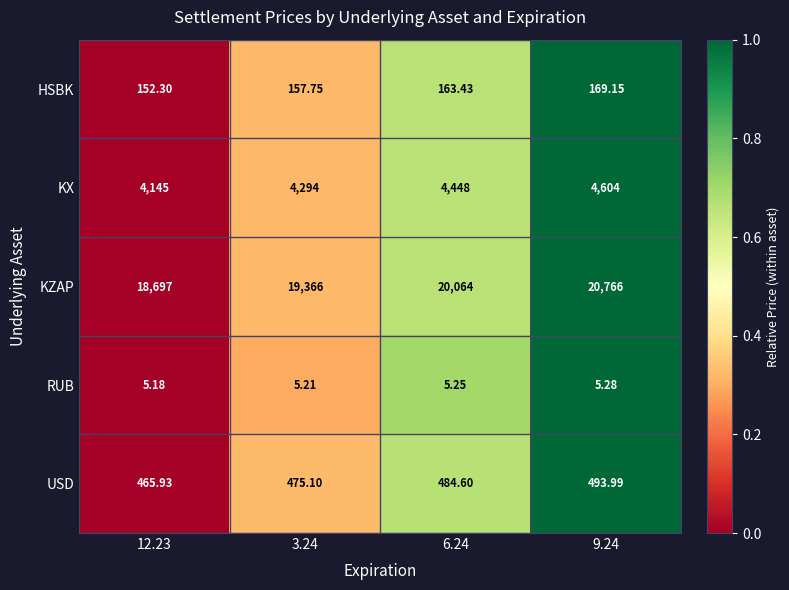

Which series has the largest total across all categories?

KZAP